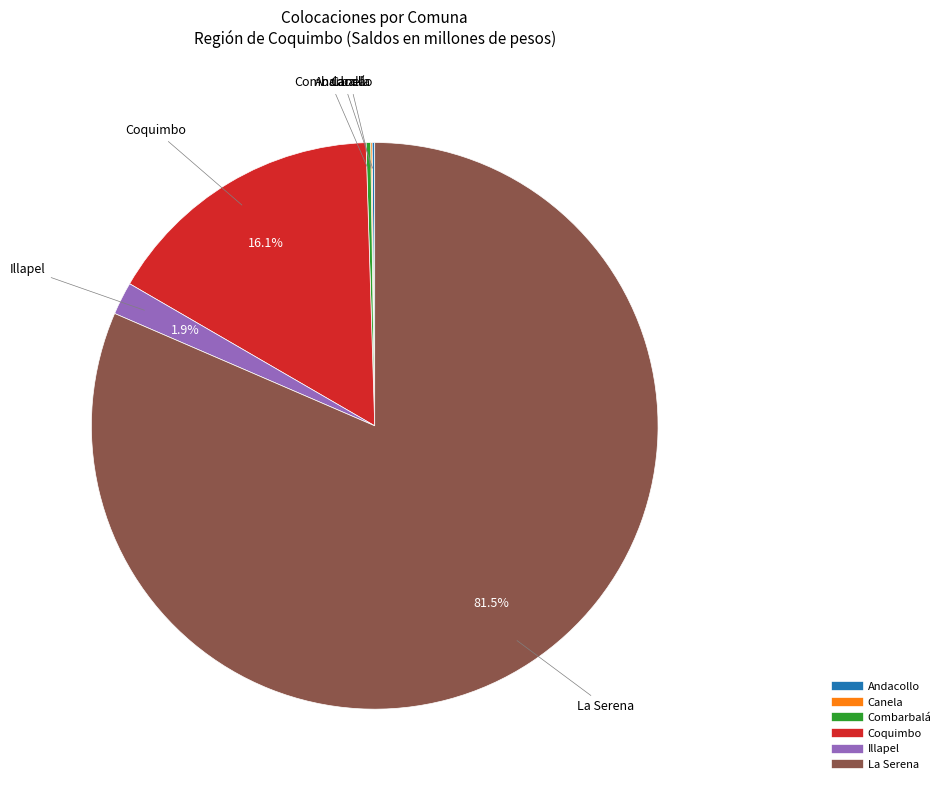

How much of the chart is everything except Illapel?

98.1%